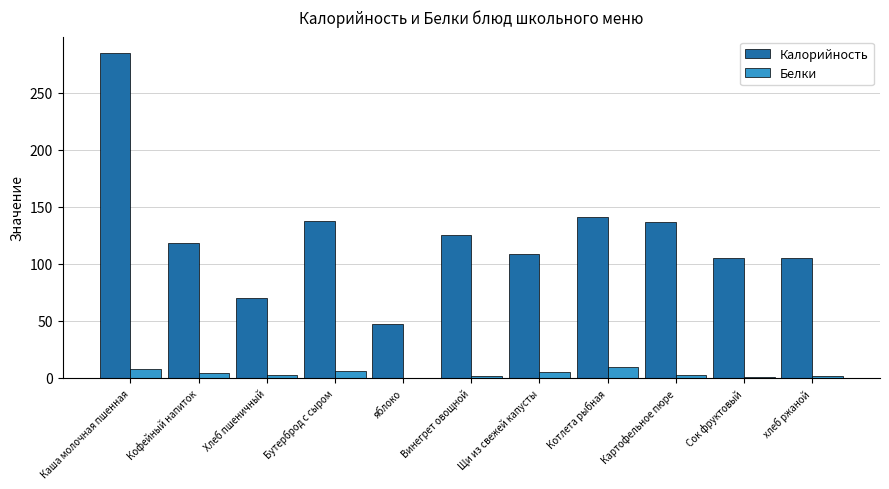

How many groups of bars are there?

11